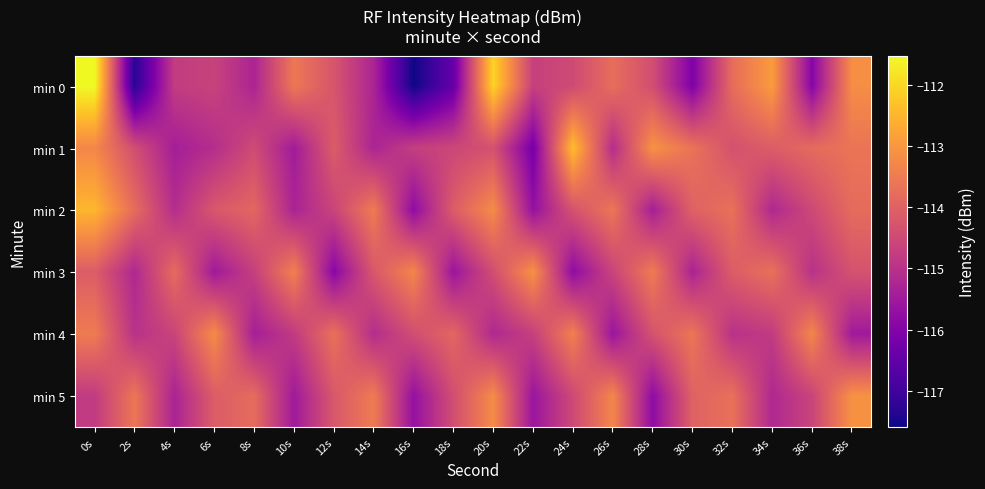

What is the total value across all series at 30s?

-686.6